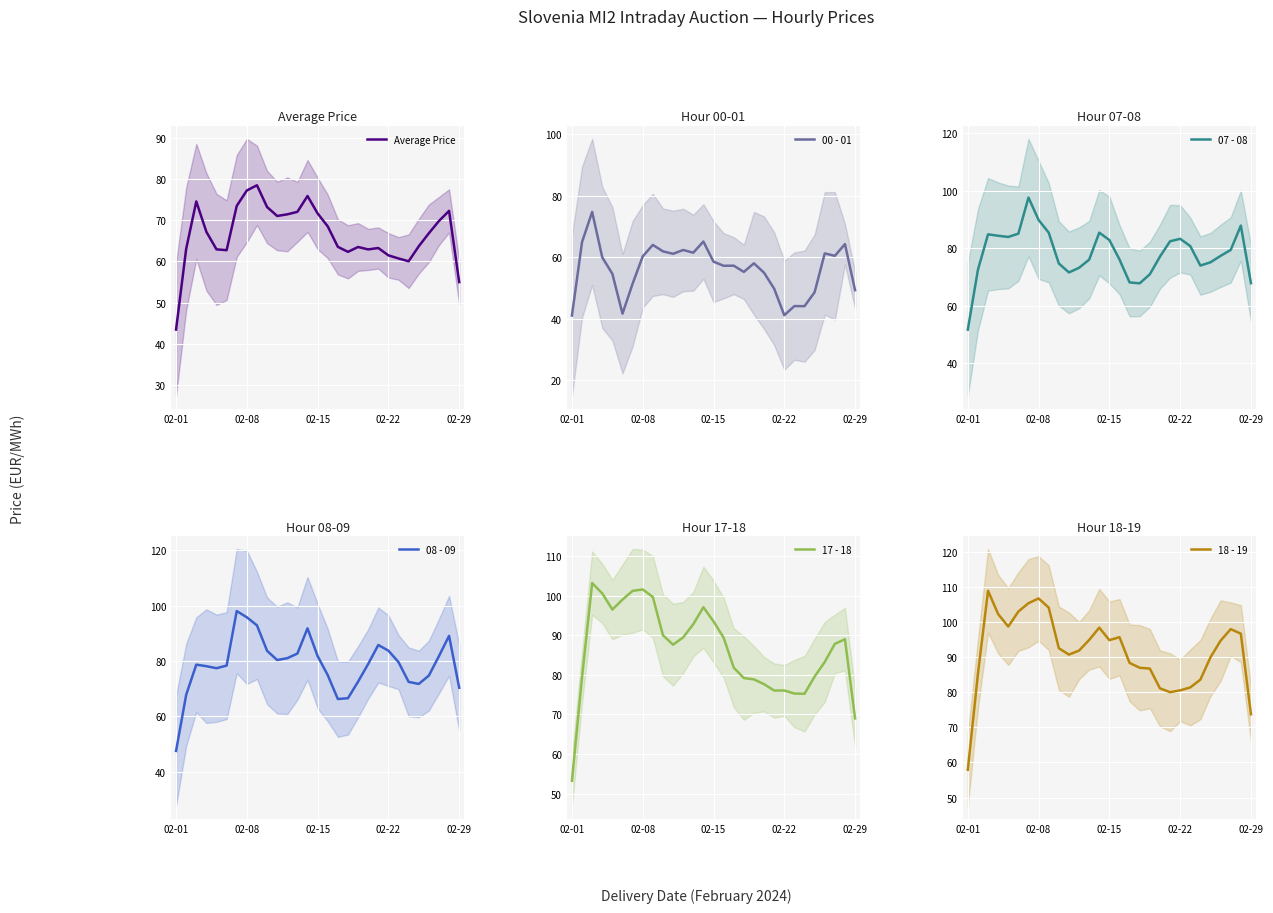

Which category has the lowest value in the Average Price series?

02-01